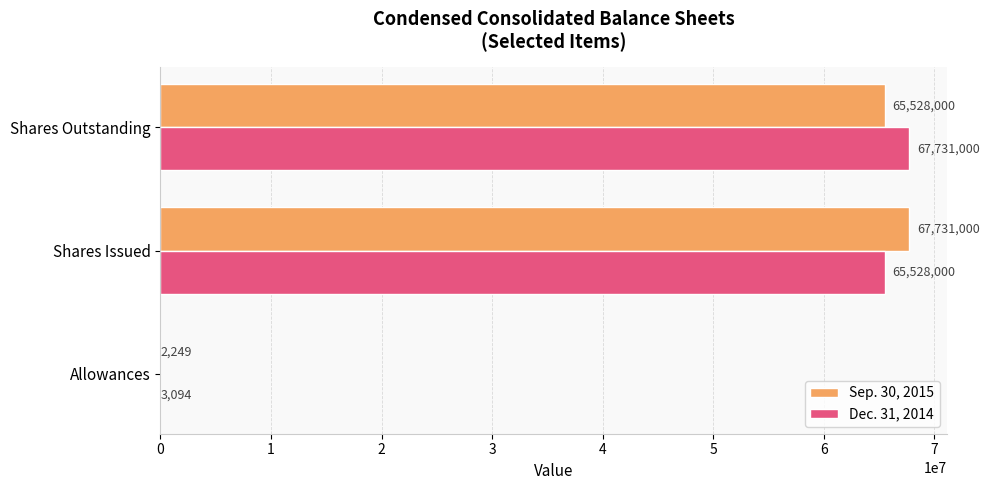

The Sep. 30, 2015 series shows 111719574 at Shares Outstanding. True or false?

False